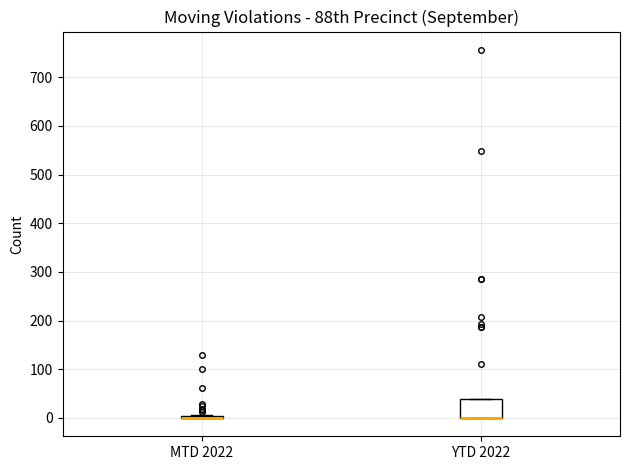

Reading left to right, read every box against the y-axis: the position of its median line, the range the box covers, and the ends of its whiskers. The values are not printed on the chart, so give them approximately, as read against the axis.

MTD 2022: box collapsed to a line at 0, whiskers 0 to 10
YTD 2022: median 0 (drawn on the box's lower edge), box 0 to 40, whiskers 0 to 40